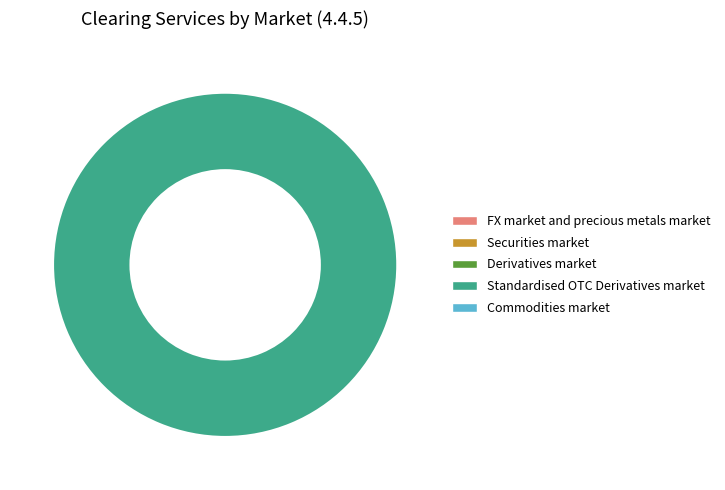

How many segments does this pie chart have?

1